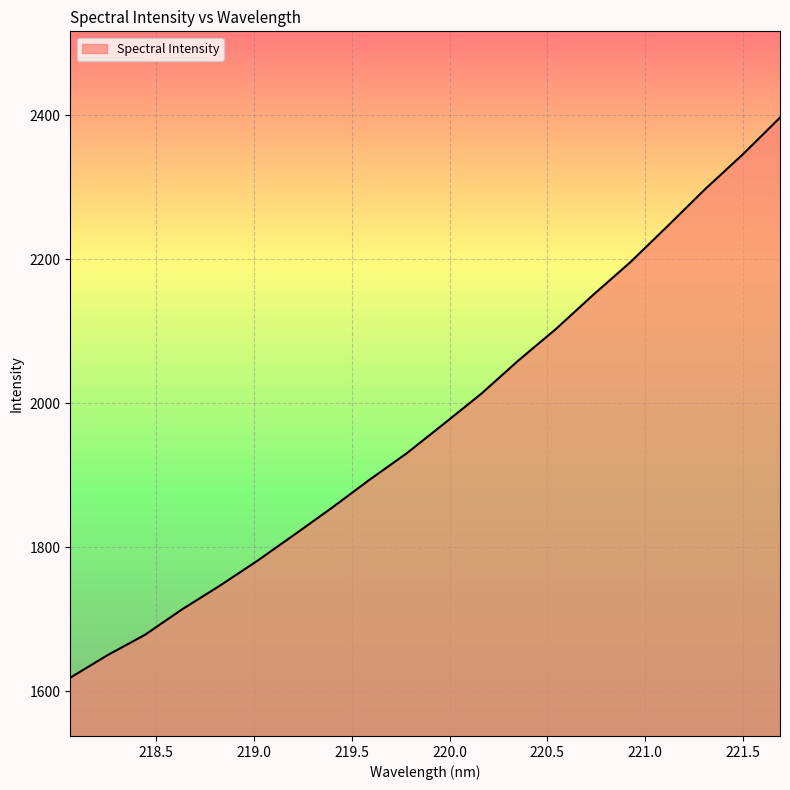

What is the difference between the maximum and minimum values?

778.1